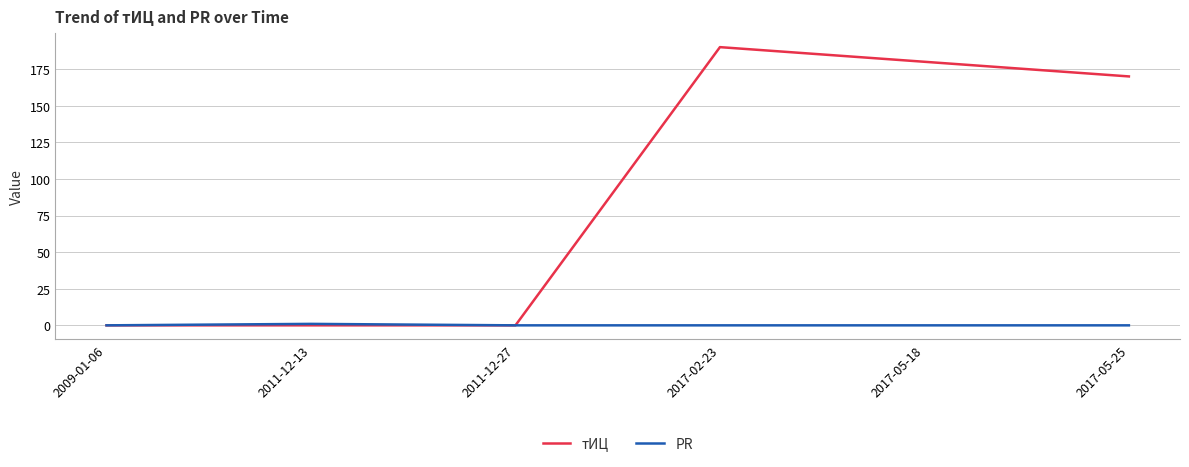

Where is тИЦ nearest to the value 95?

2017-05-25